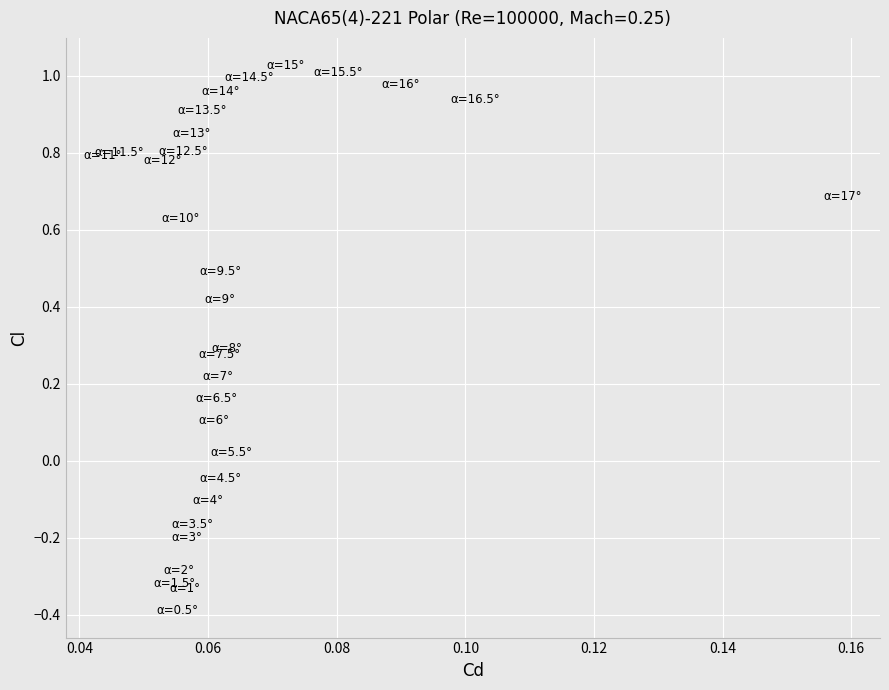

What is the range of Y values (max minus min)?

1.4